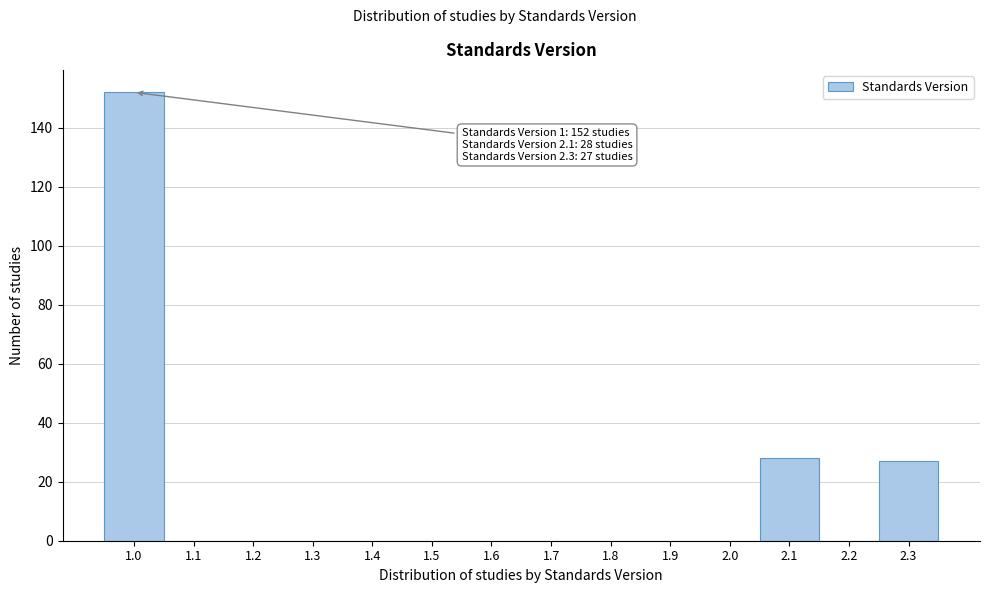

Reading left to right, list all the values displayed in this chart.

1.0=152	1.1=0	1.2=0	1.3=0	1.4=0	1.5=0	1.6=0	1.7=0	1.8=0	1.9=0	2.0=0	2.1=28	2.2=0	2.3=27